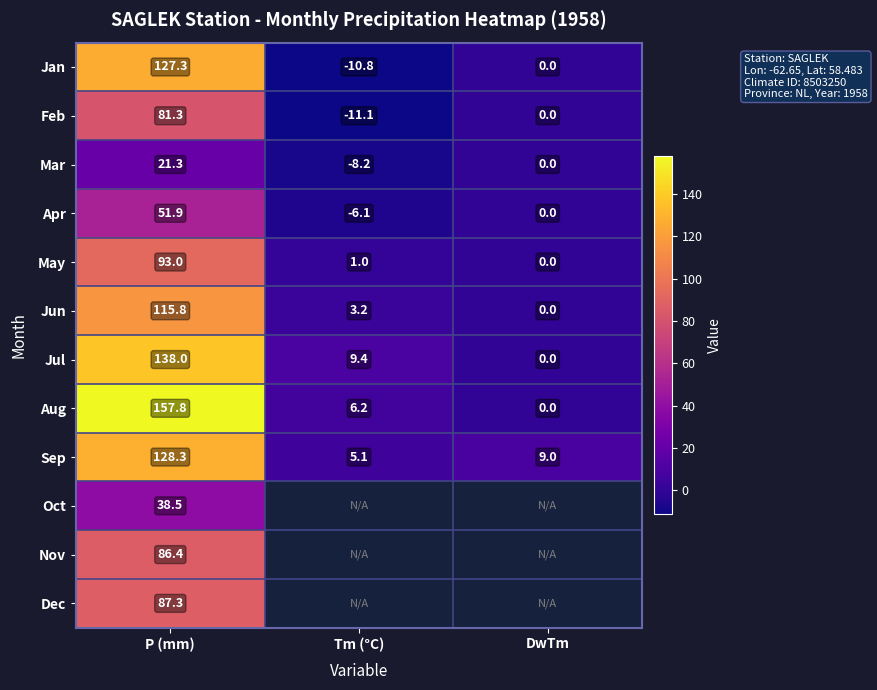

What value does the Sep series have at Tm (°C)?

5.1